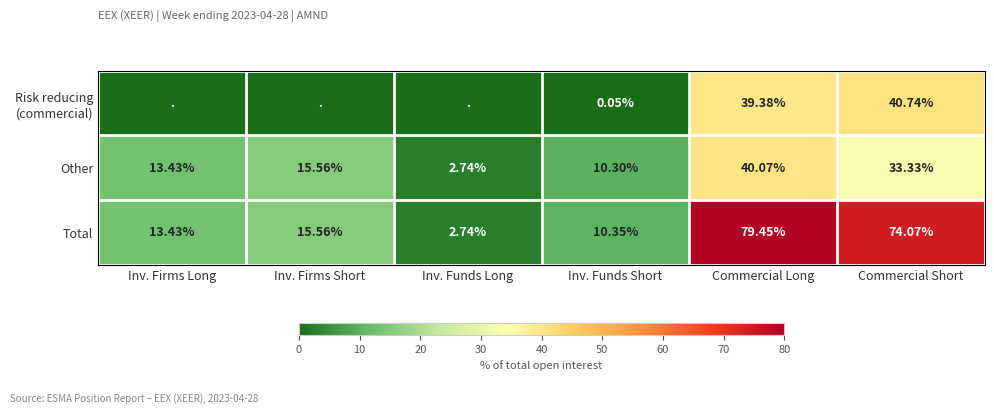

What is the difference between the Total values at Inv. Funds Short and Commercial Long?

69.1